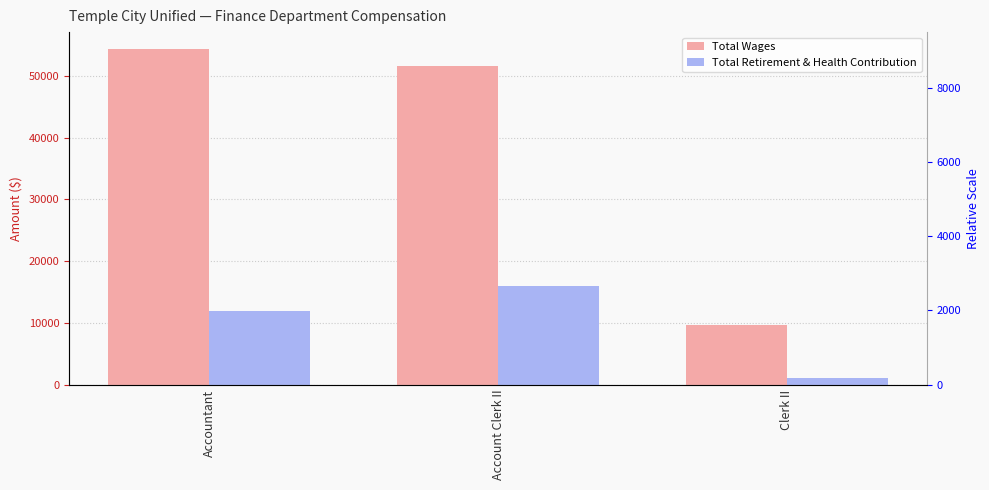

Reading right to left, extract all data points from this chart.

Total Wages: Clerk II=9640	Account Clerk II=51625	Accountant=54407
Total Retirement & Health Contribution: Clerk II=1010	Account Clerk II=16032	Accountant=11854